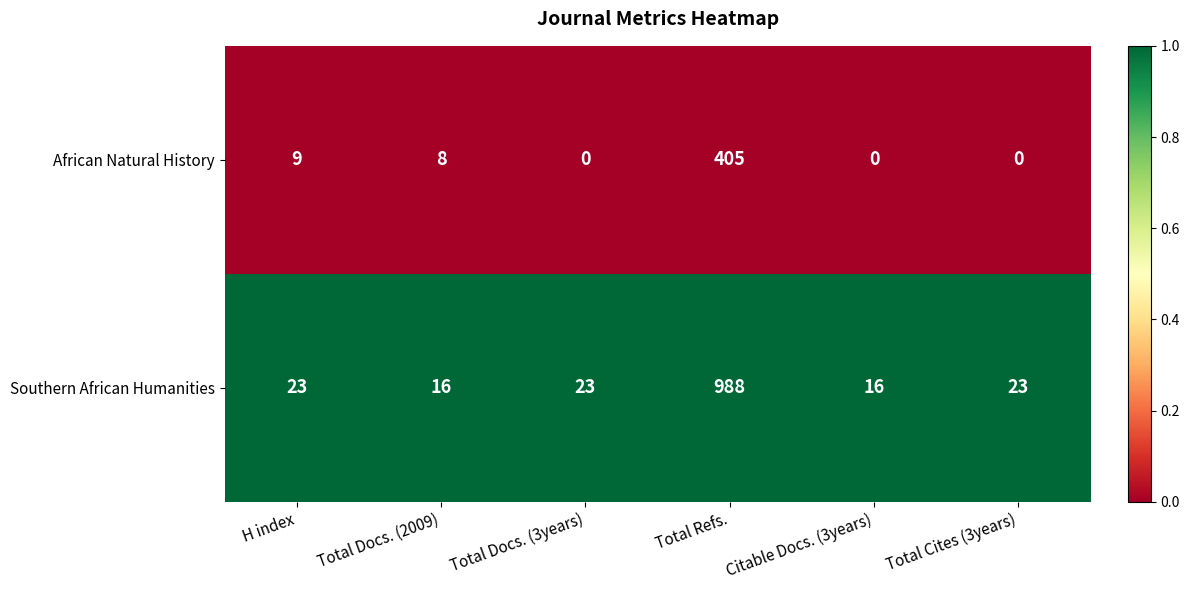

Reading right to left, list all the values displayed in this chart.

African Natural History: Total Cites (3years)=0	Citable Docs. (3years)=0	Total Refs.=405	Total Docs. (3years)=0	Total Docs. (2009)=8	H index=9
Southern African Humanities: Total Cites (3years)=23	Citable Docs. (3years)=16	Total Refs.=988	Total Docs. (3years)=23	Total Docs. (2009)=16	H index=23